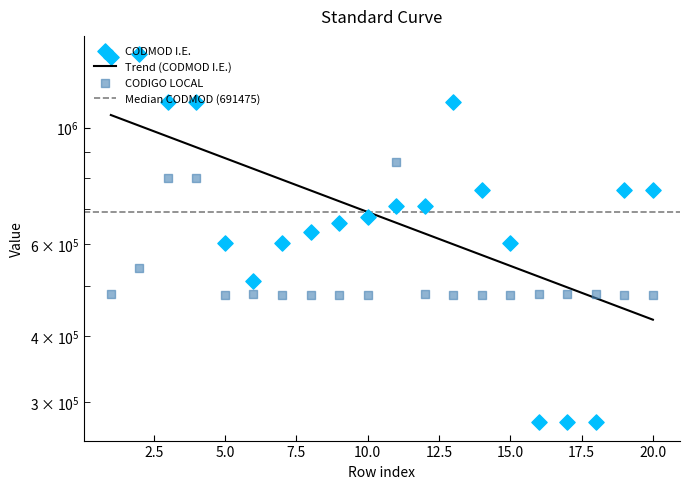

Which series reaches the maximum Y coordinate?

CODMOD I.E.